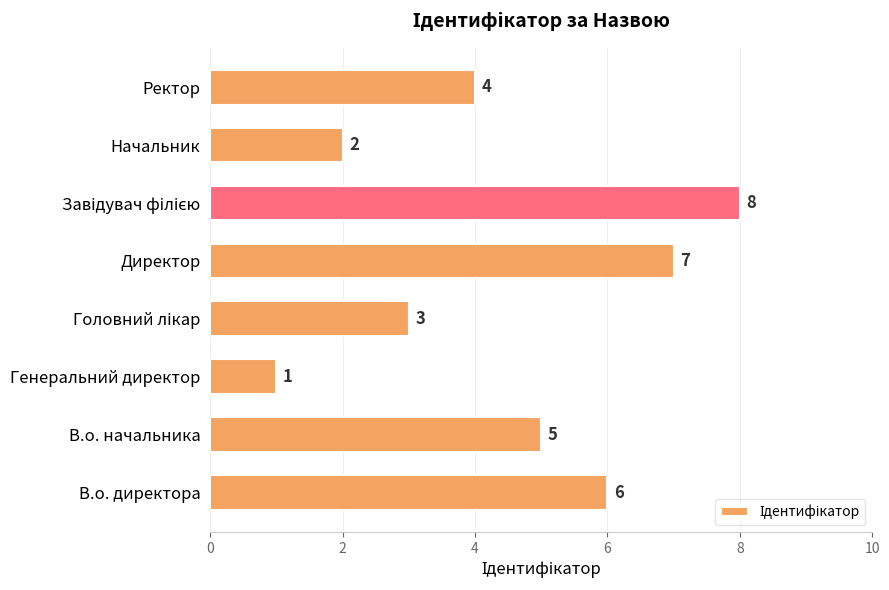

Is it true that the value at В.о. директора is 10?

False